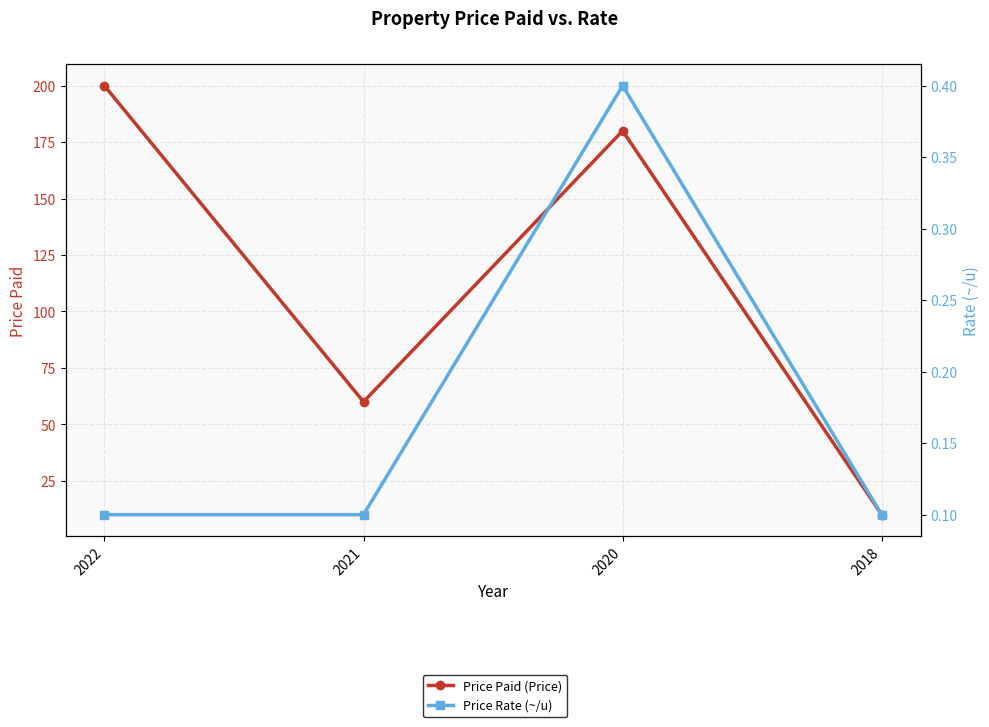

Is it true that Price Paid (Price) equals 51.7 at 2022?

False